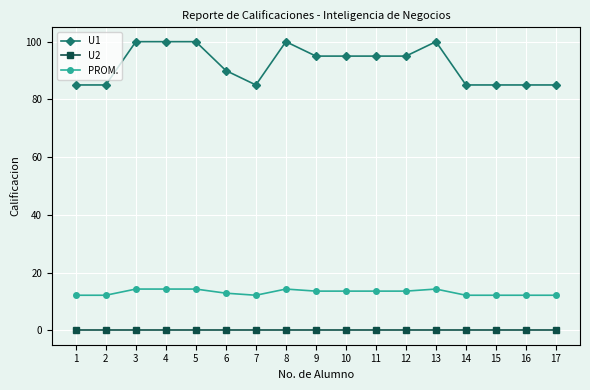

Where does the U1 series first go above 95?

3